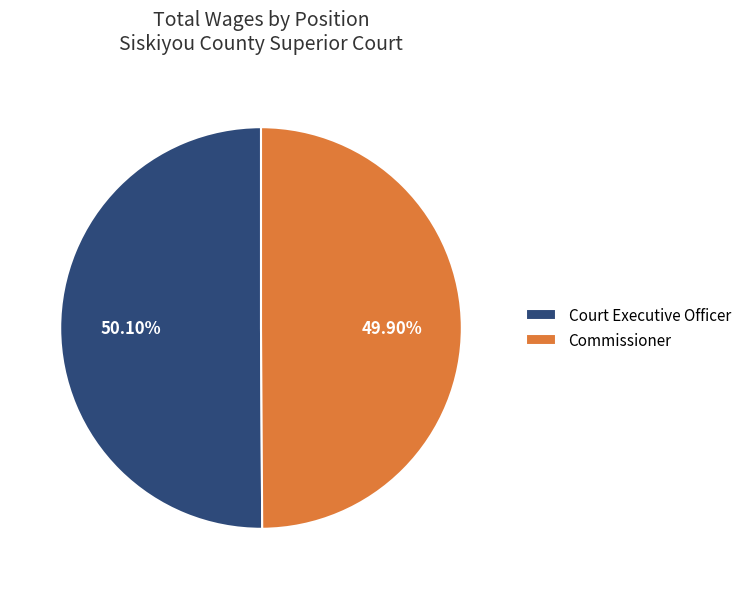

What is the ratio of the value at Commissioner to the value at Court Executive Officer?

1.0